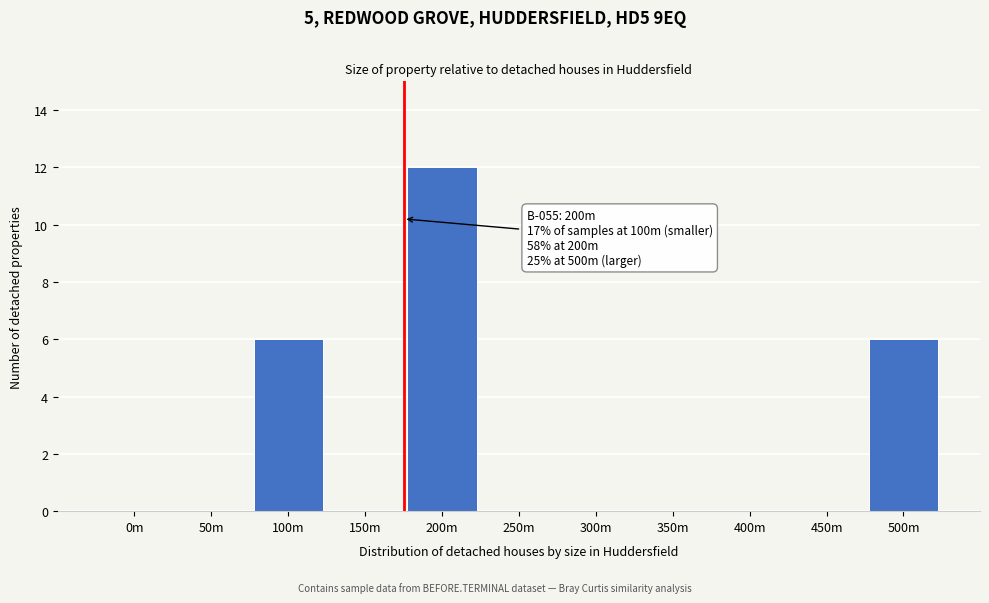

Reading left to right, what are all the values shown in this chart?

0m=0	50m=0	100m=6	150m=0	200m=12	250m=0	300m=0	350m=0	400m=0	450m=0	500m=6